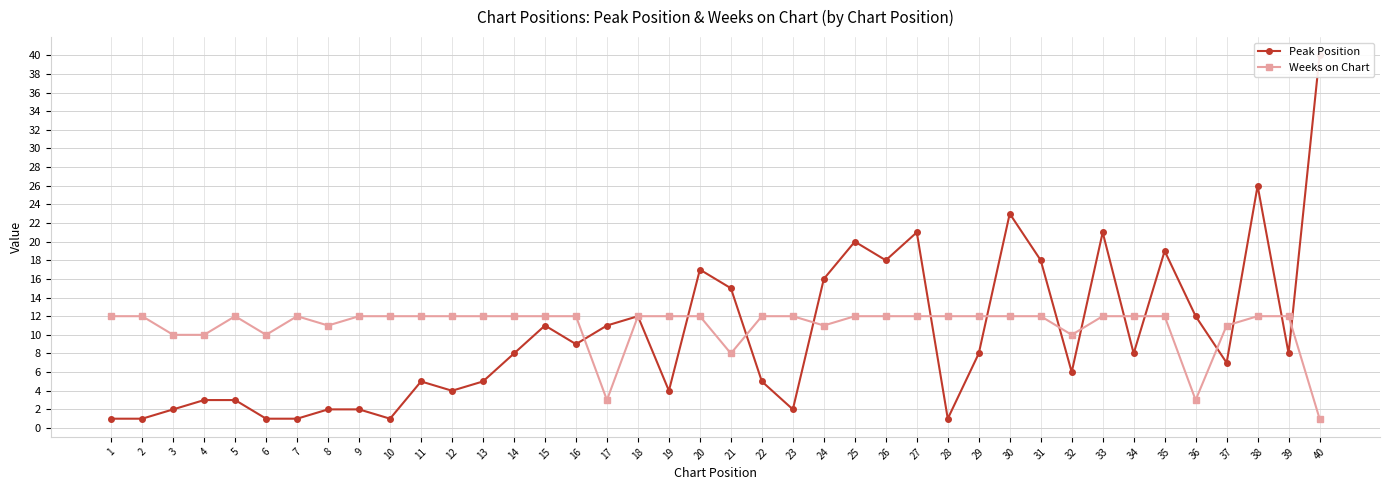

Reading right to left, extract all data points from this chart.

Peak Position: 40	8	26	7	12	19	8	21	6	18	23	8	1	21	18	20	16	2	5	15	17	4	12	11	9	11	8	5	4	5	1	2	2	1	1	3	3	2	1	1
Weeks on Chart: 1	12	12	11	3	12	12	12	10	12	12	12	12	12	12	12	11	12	12	8	12	12	12	3	12	12	12	12	12	12	12	12	11	12	10	12	10	10	12	12